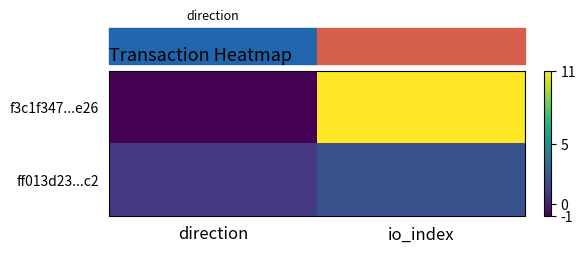

At which category is the sum across all series the highest?

io_index